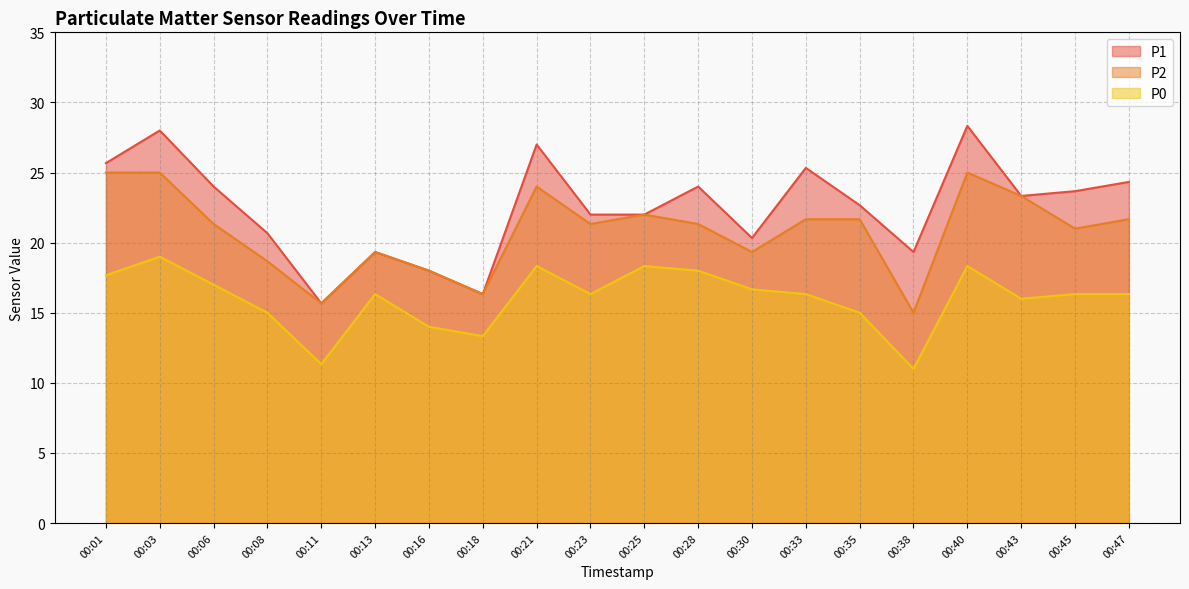

Which series has the largest range (max minus min)?

P1